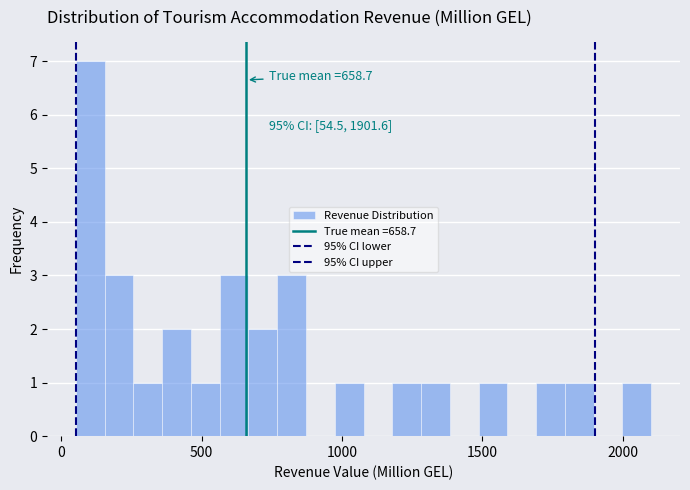

Around what value on the x-axis is the tallest bar? Give the approximate position of its centre, as read against the axis.

100